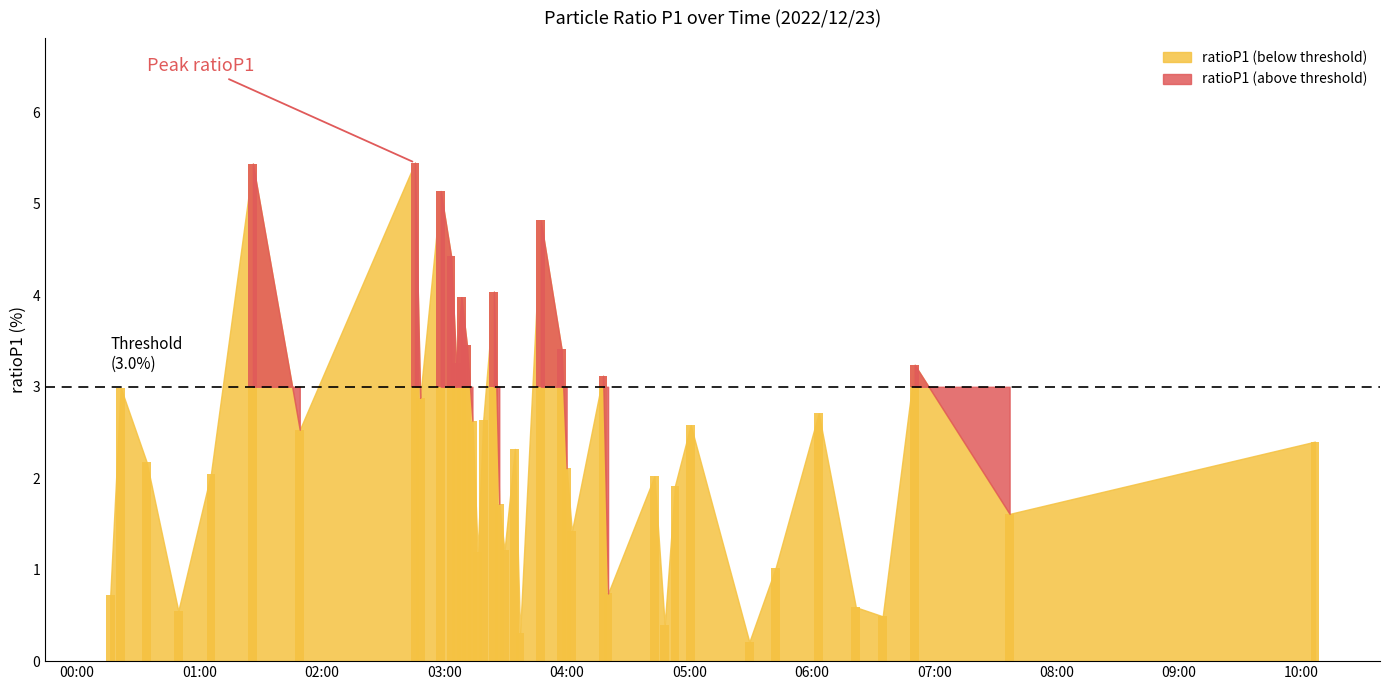

How many categories are shown in the chart?

40